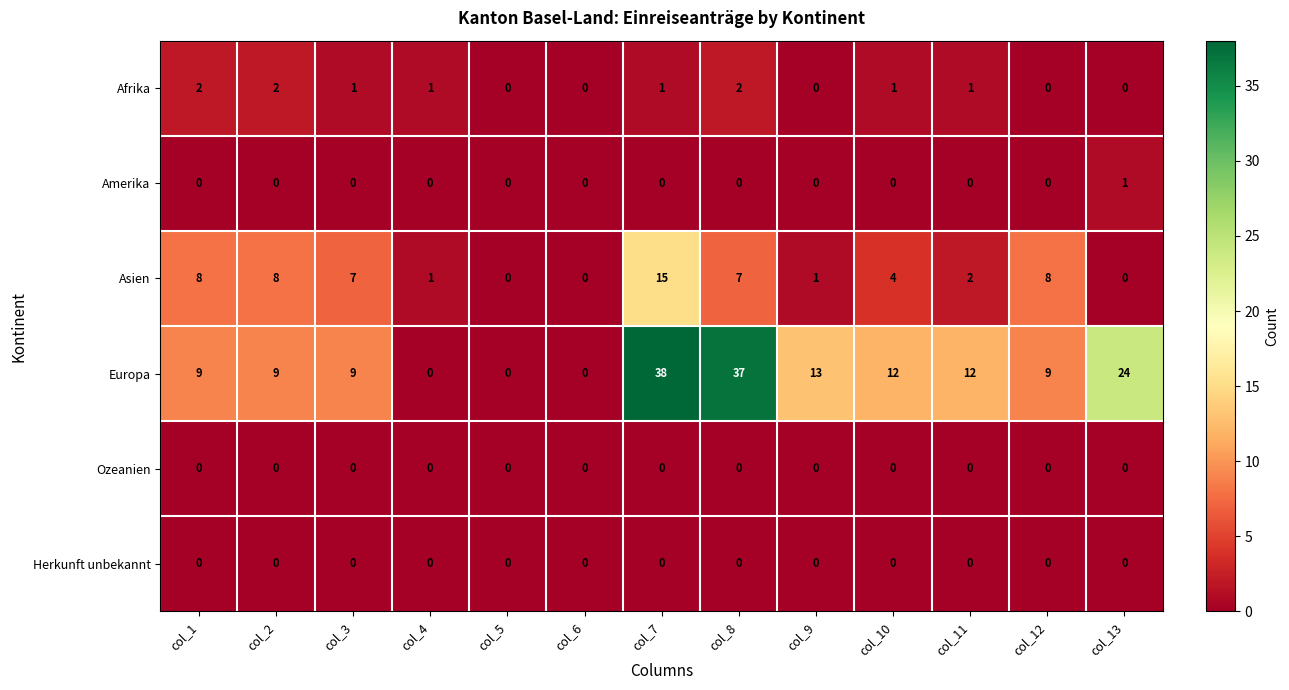

How many Amerika values are between 0 and 1?

13